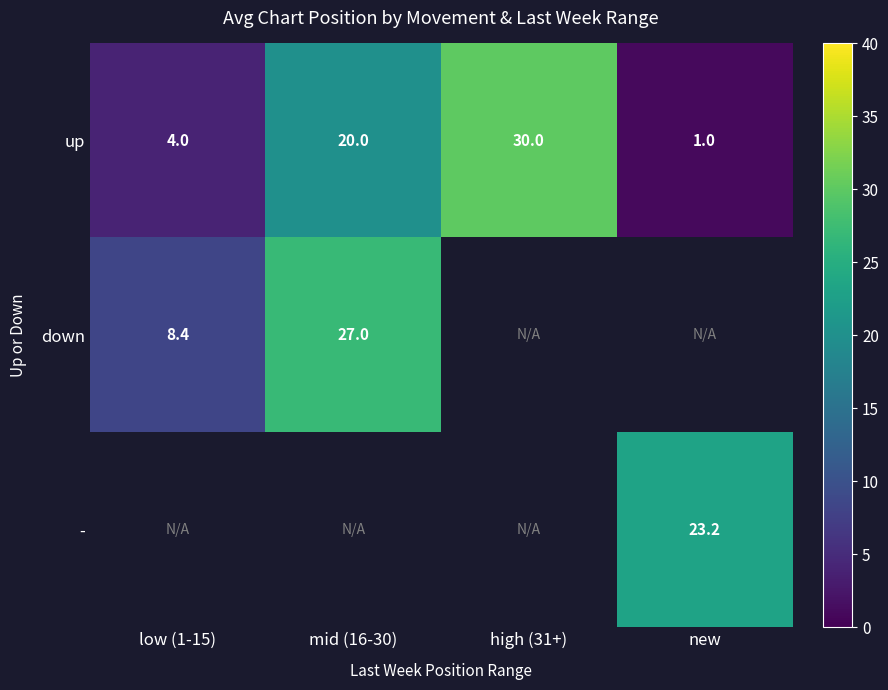

Rank the categories by up value from lowest to highest.

new, low (1-15), mid (16-30), high (31+)